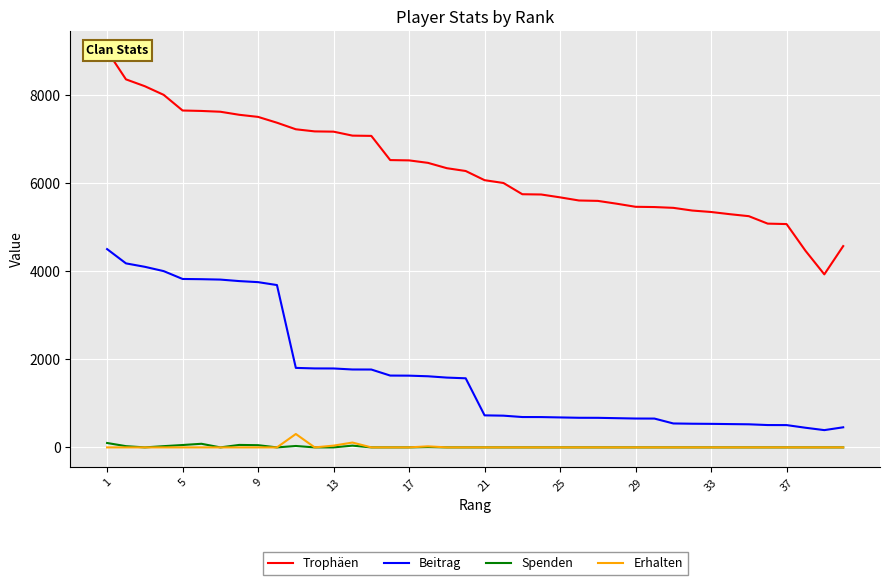

Which series has the largest range (max minus min)?

Trophäen